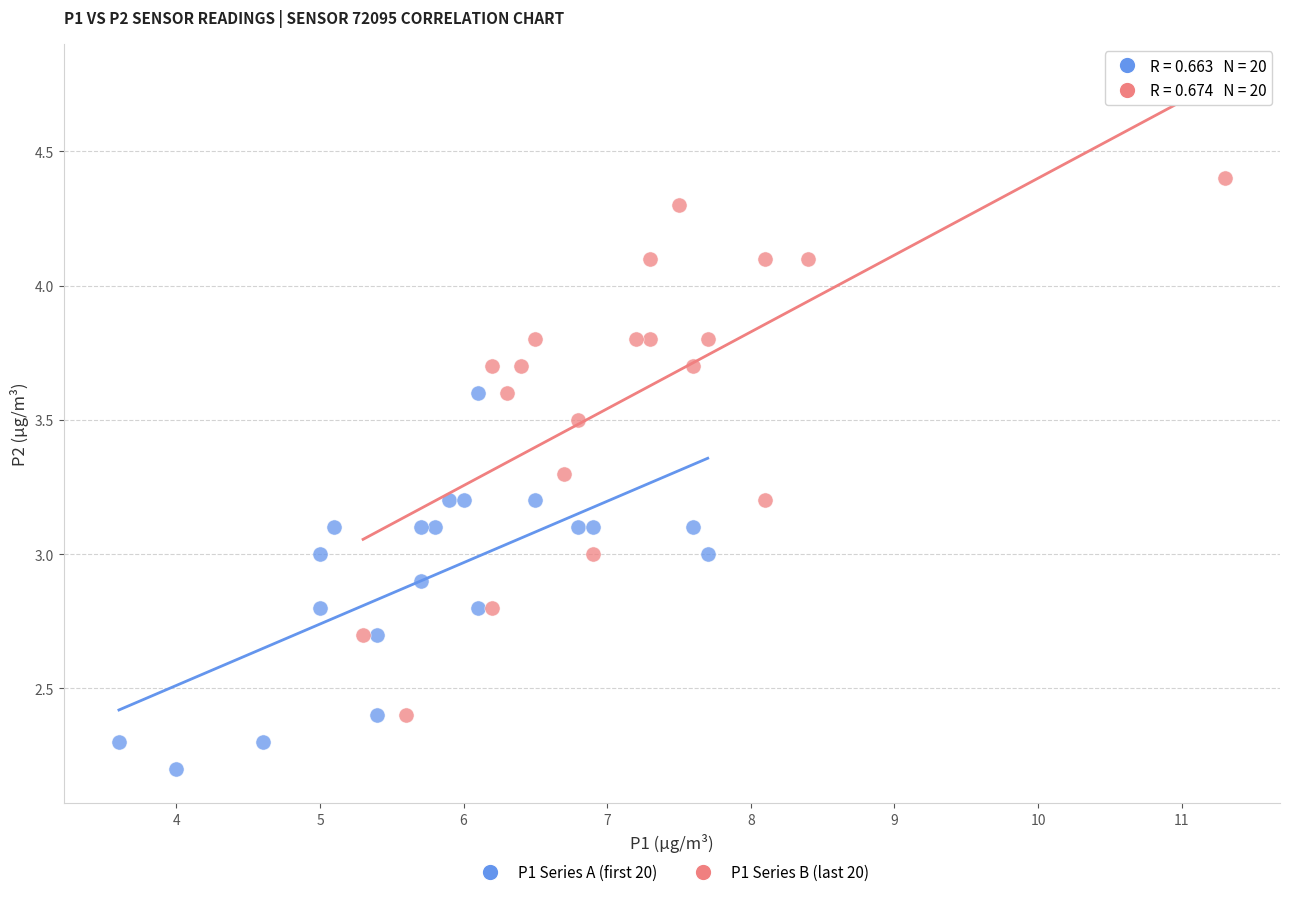

Which series has the largest Y range (max minus min)?

P1 Series B (last 20)